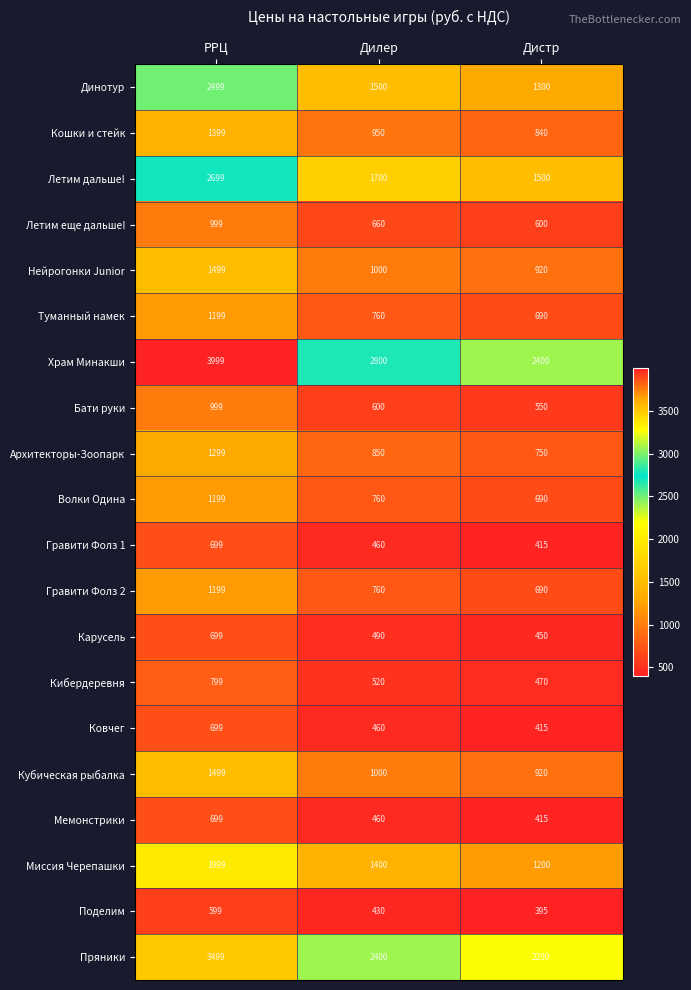

Which category has the lowest value in the Храм Минакши series?

Дистр